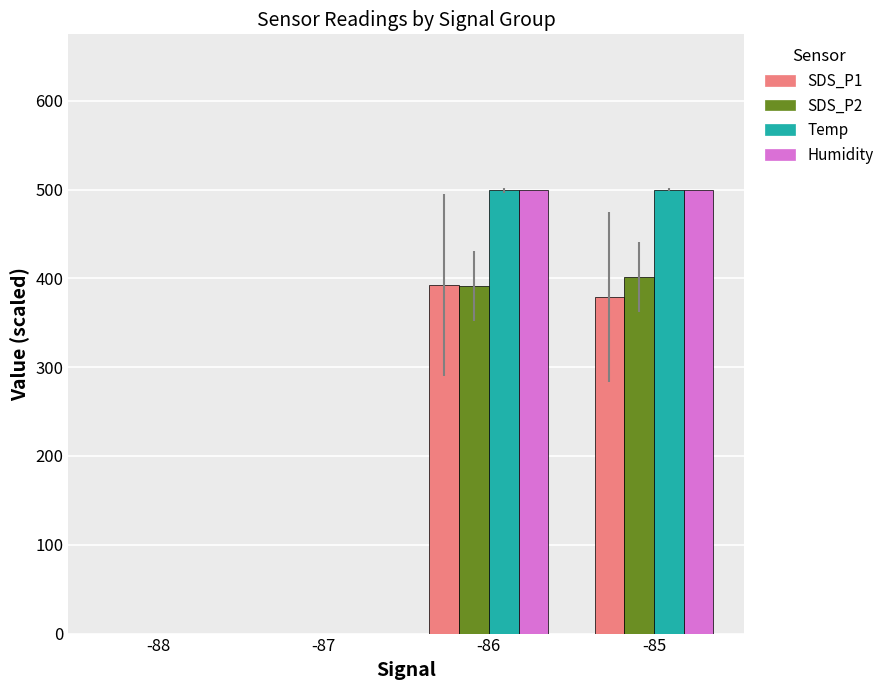

Is the value of Temp at -87 greater than the value of SDS_P1 at -85?

No